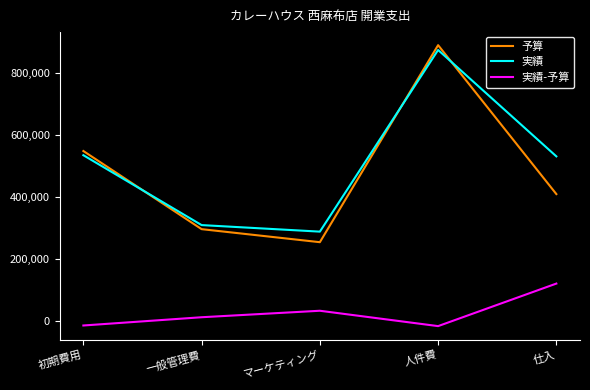

Which category has the lowest value in the 実績 series?

マーケティング